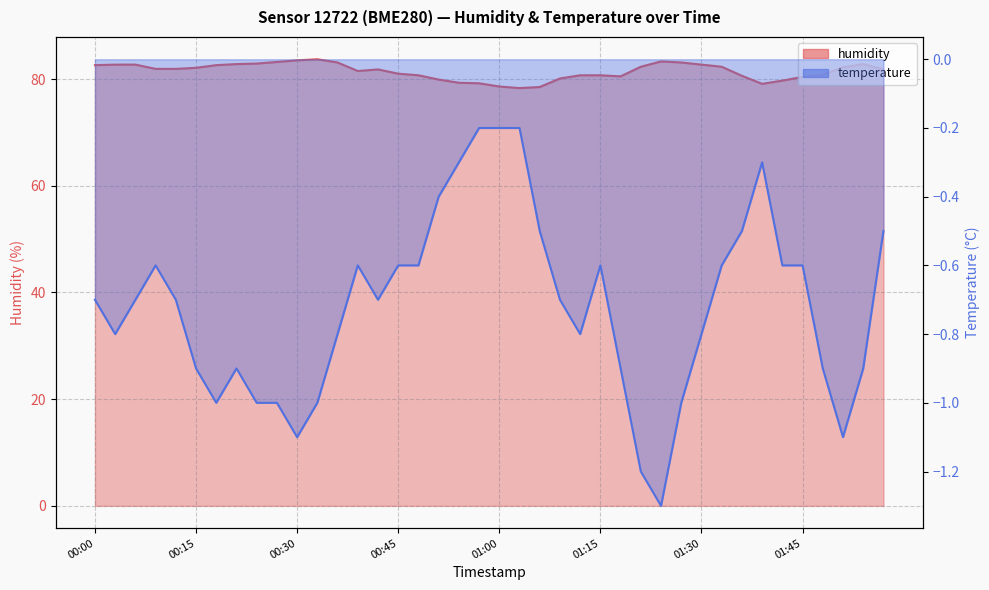

What is the average value of the temperature series?

-0.7